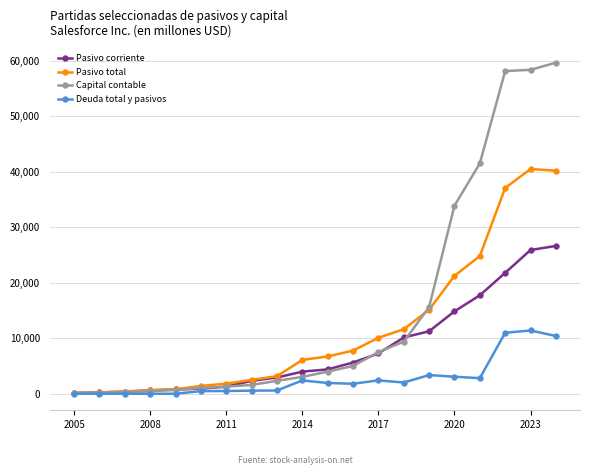

What is the greatest value displayed?

59646